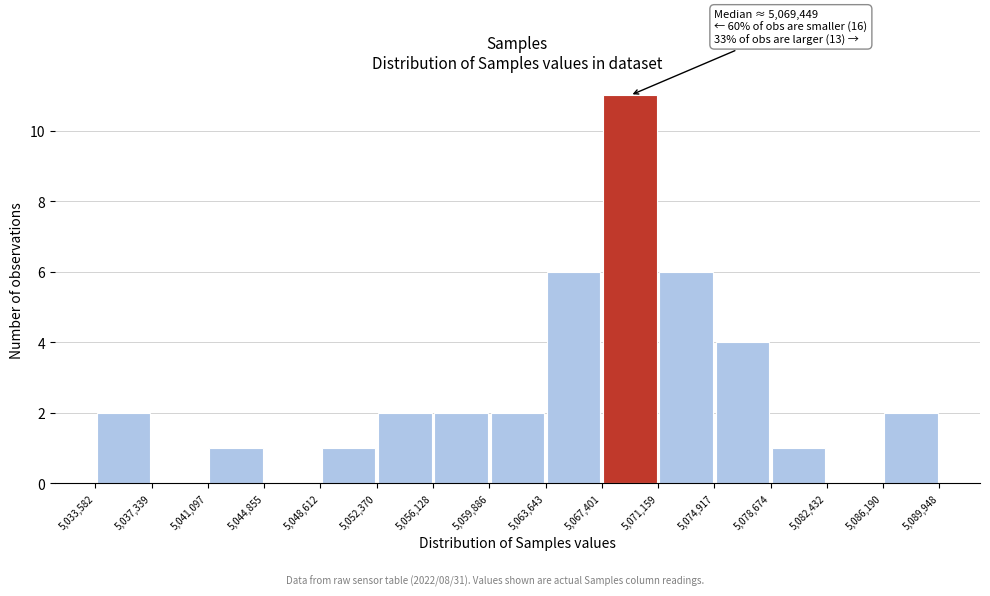

Over which range of the x-axis is the bar tallest?

5,067,401 to 5,071,159